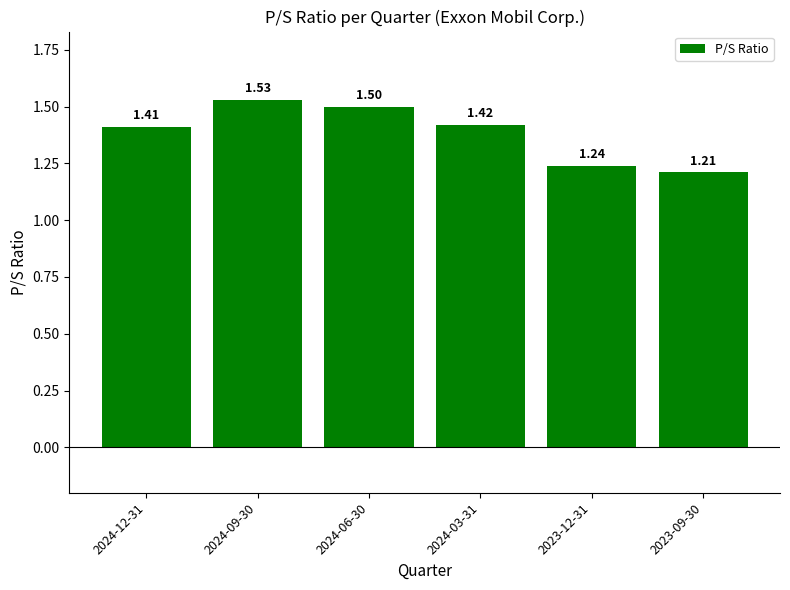

The value at 2024-09-30 is 1.5. True or false?

True